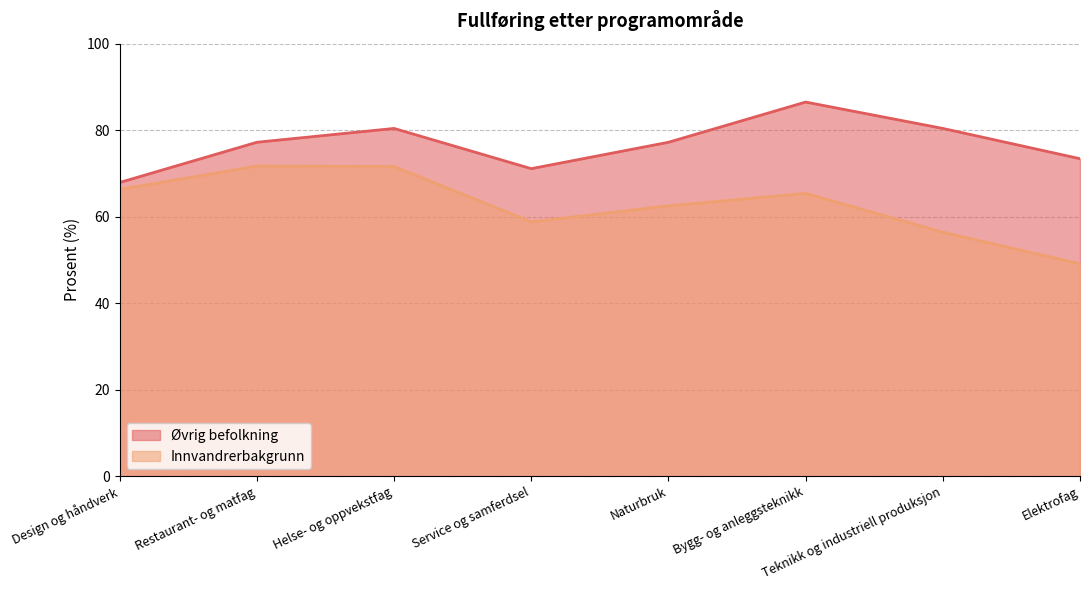

At which category is the sum across all series the highest?

Helse- og oppvekstfag